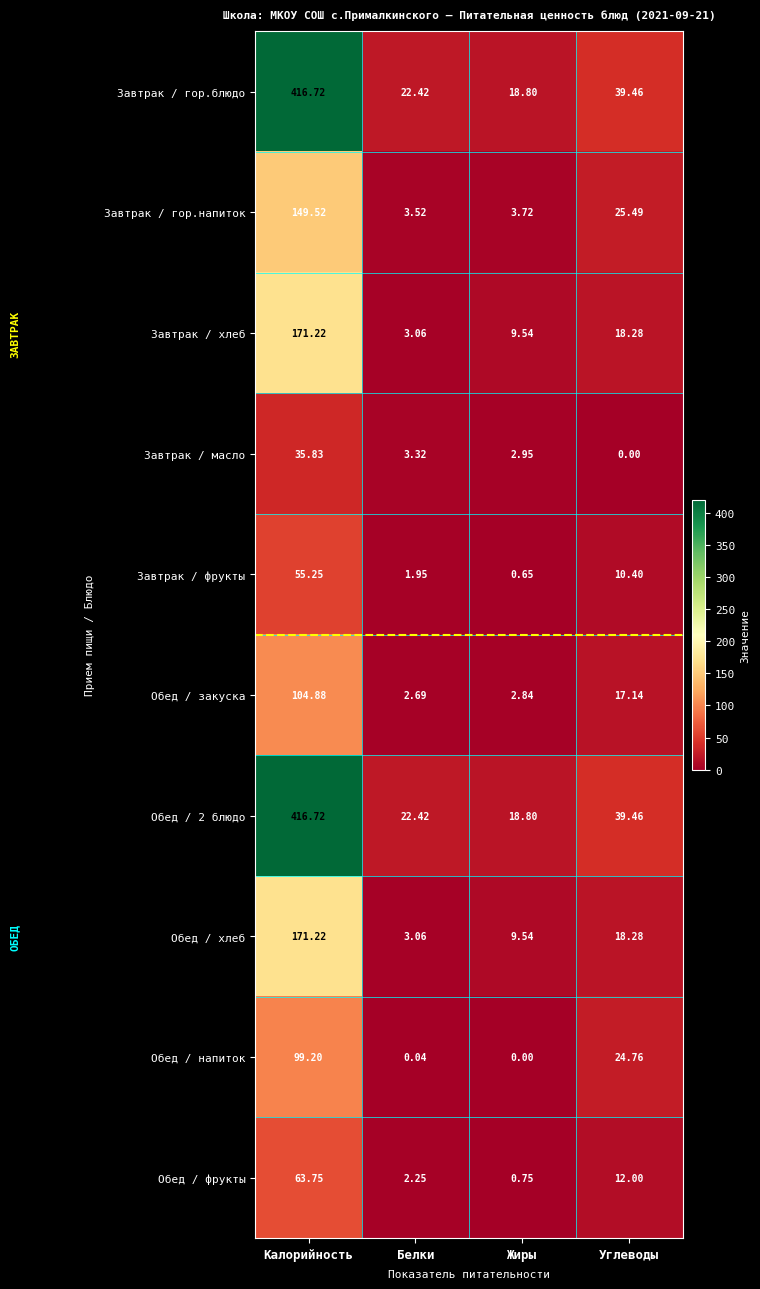

What is the total value across all series at Углеводы?

205.3